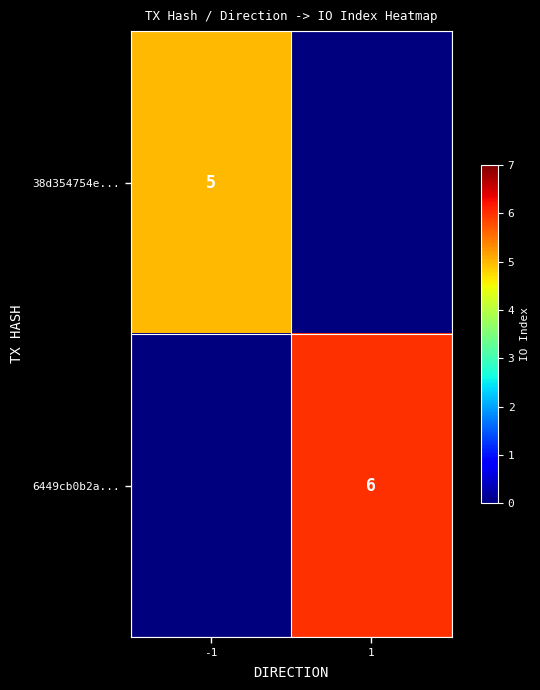

The value of 6449cb0b2a... at 1 is 6. True or false?

True